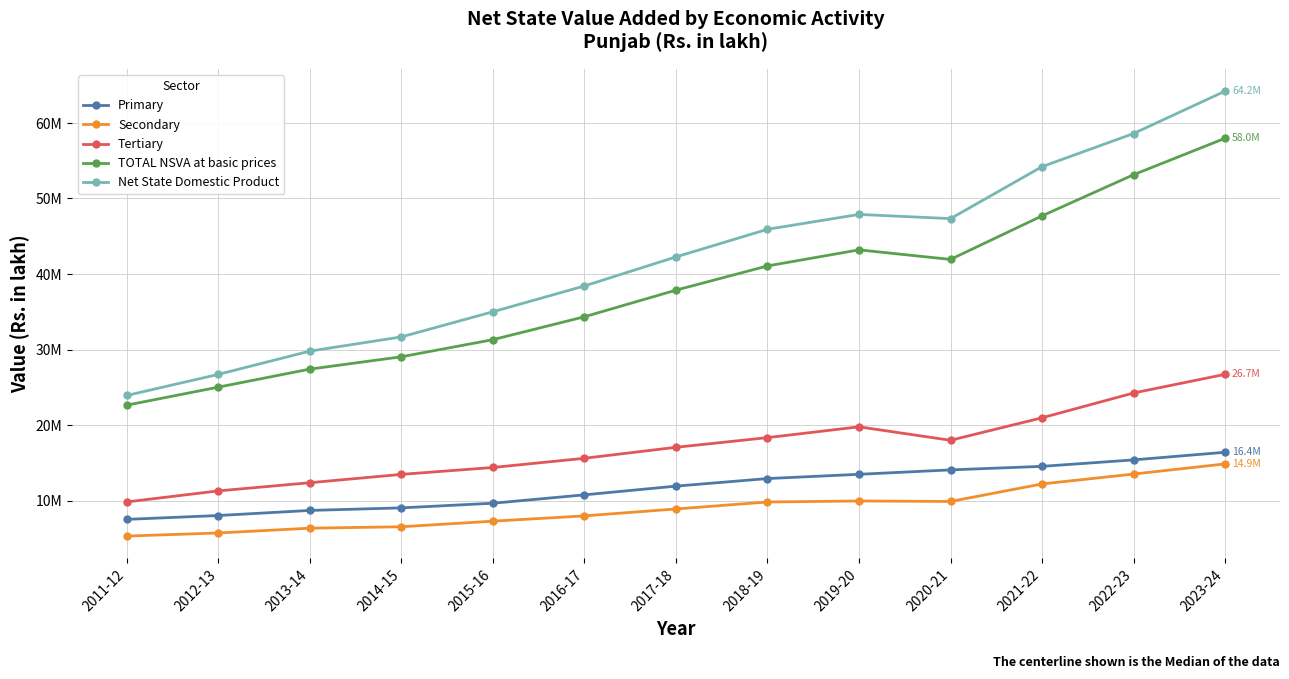

What is the difference between the second highest and second lowest values in the TOTAL NSVA at basic prices series?

28125298.1